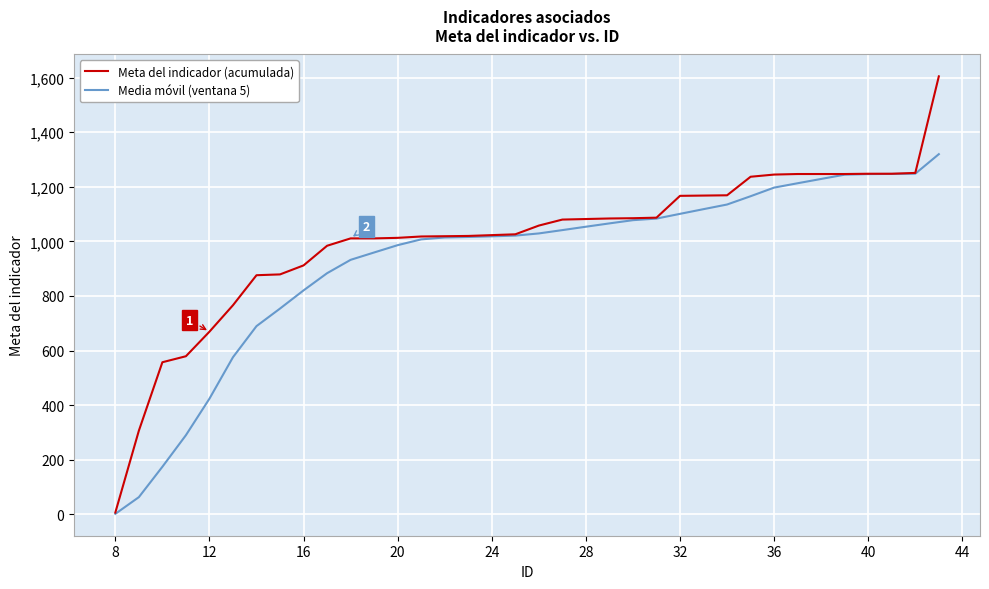

What is the difference between the second highest and second lowest values in the Media móvil (ventana 5) series?

1185.8